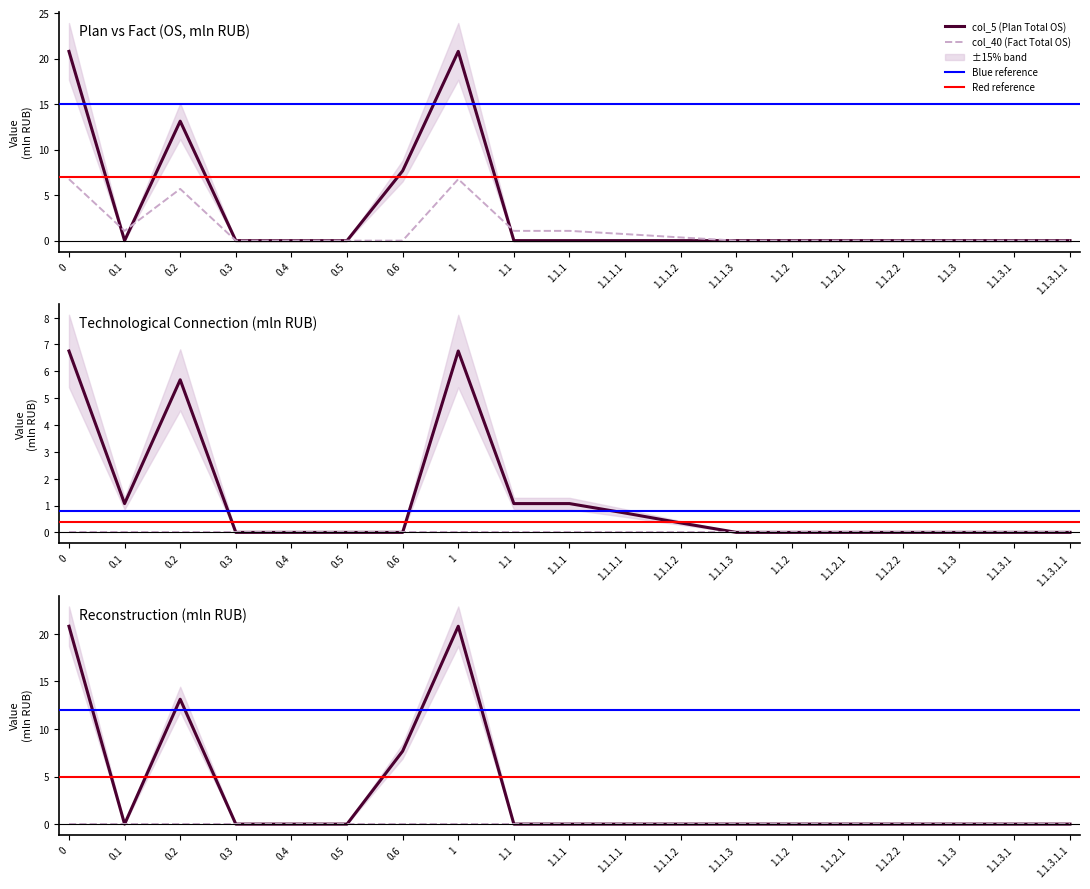

True or false: col_12 (Plan Q1 OS) and col_33 (Plan Q4 OS) intersect in this chart.

False